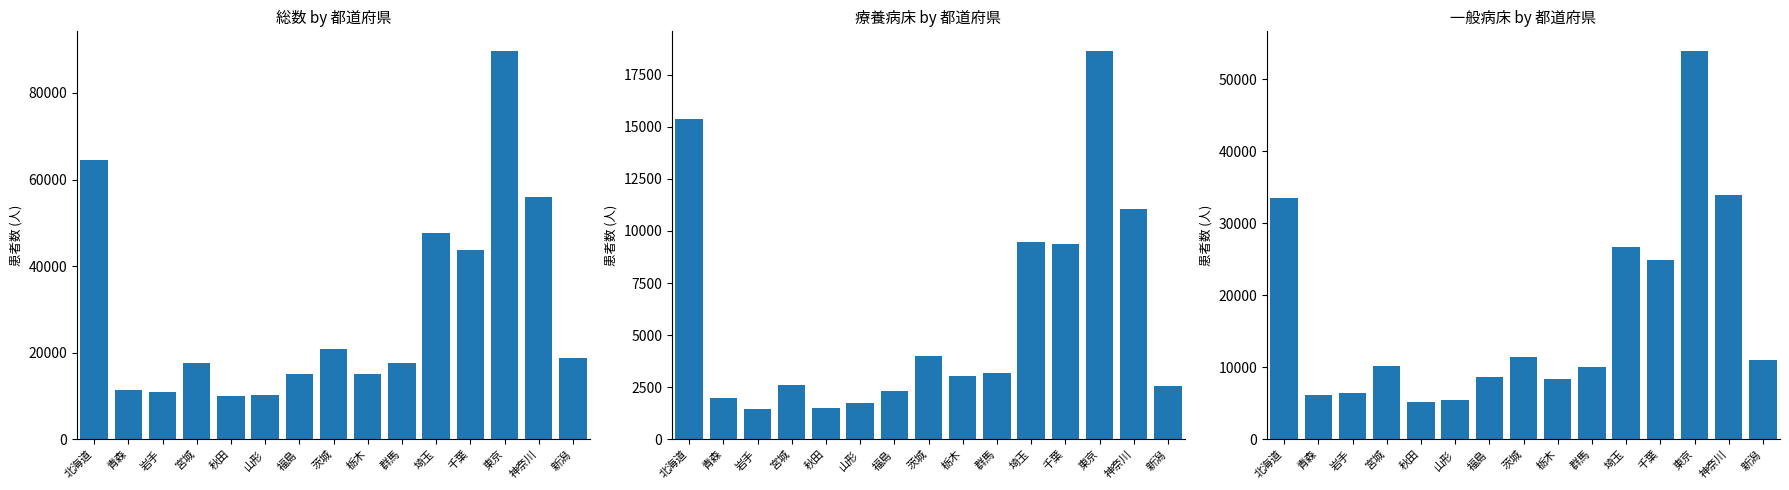

Reading left to right, what are all the values shown in this chart?

総数: 北海道=64575	青森=11428	岩手=10972	宮城=17613	秋田=9882	山形=10142	福島=15007	茨城=20767	栃木=15139	群馬=17658	埼玉=47625	千葉=43654	東京=89737	神奈川=55993	新潟=18672
療養病床: 北海道=15380	青森=1960	岩手=1476	宮城=2587	秋田=1482	山形=1744	福島=2340	茨城=4001	栃木=3037	群馬=3175	埼玉=9478	千葉=9387	東京=18647	神奈川=11039	新潟=2575
一般病床: 北海道=33459	青森=6139	岩手=6460	宮城=10176	秋田=5239	山形=5459	福島=8679	茨城=11407	栃木=8331	群馬=10048	埼玉=26691	千葉=24898	東京=53916	神奈川=33939	新潟=10978